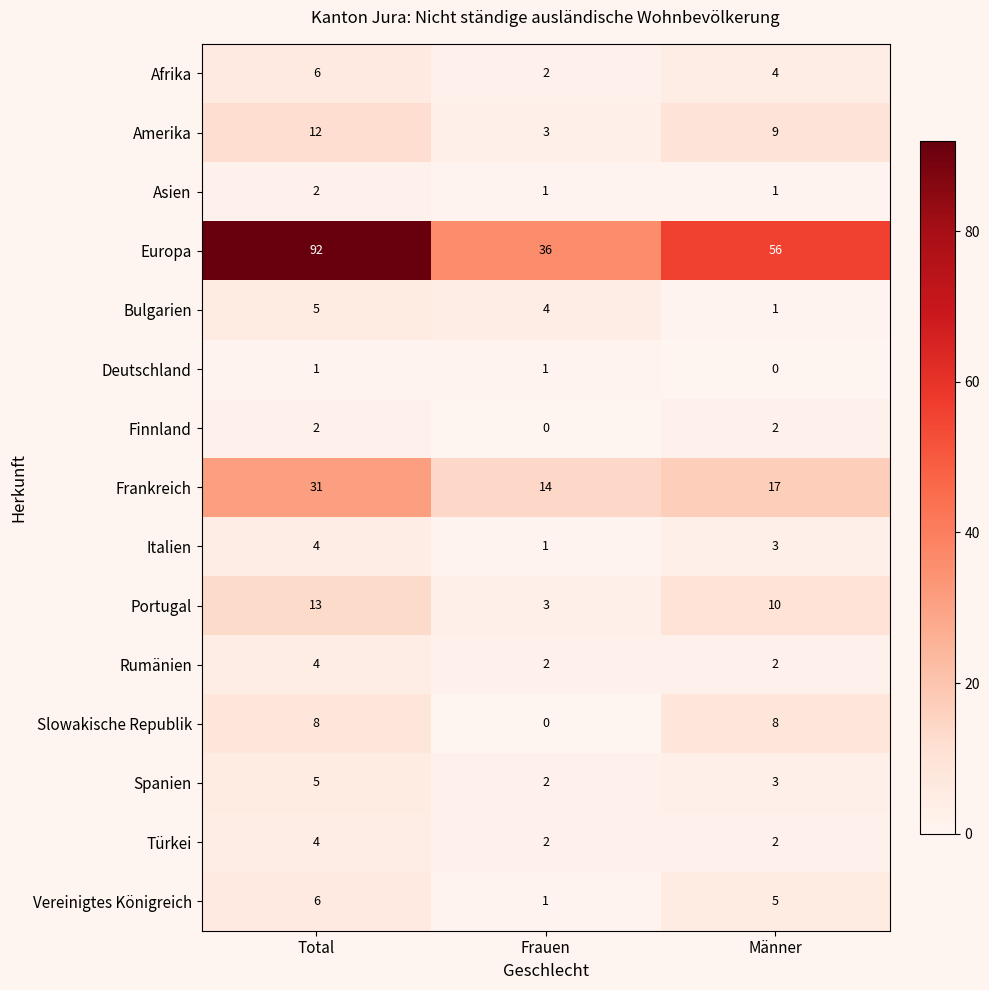

Is the value of Afrika at Total greater than the value of Amerika at Frauen?

Yes